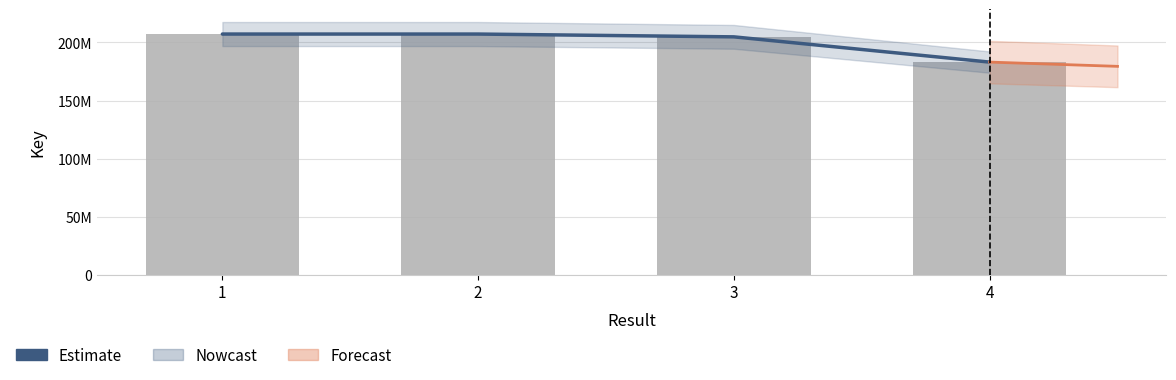

Reading left to right, list all the values displayed in this chart.

Estimate: 207269429	207265376	204852459	183118463
Key: 207269429	207265376	204852459	183118463